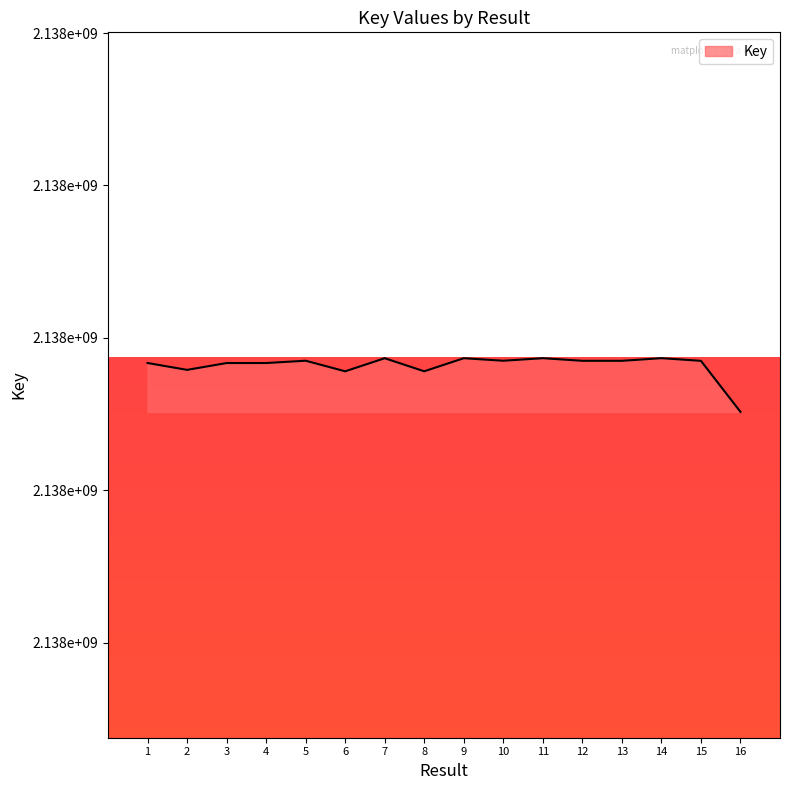

What is the value of the 6th point from the left?

2137678061